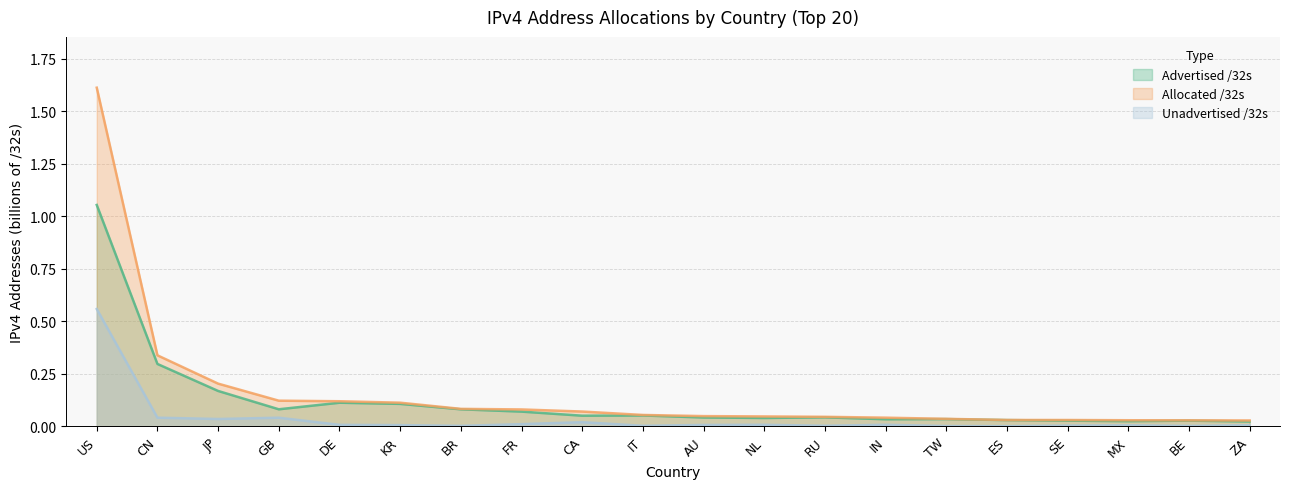

The value of Allocated /32s at IT is 0.0. True or false?

False